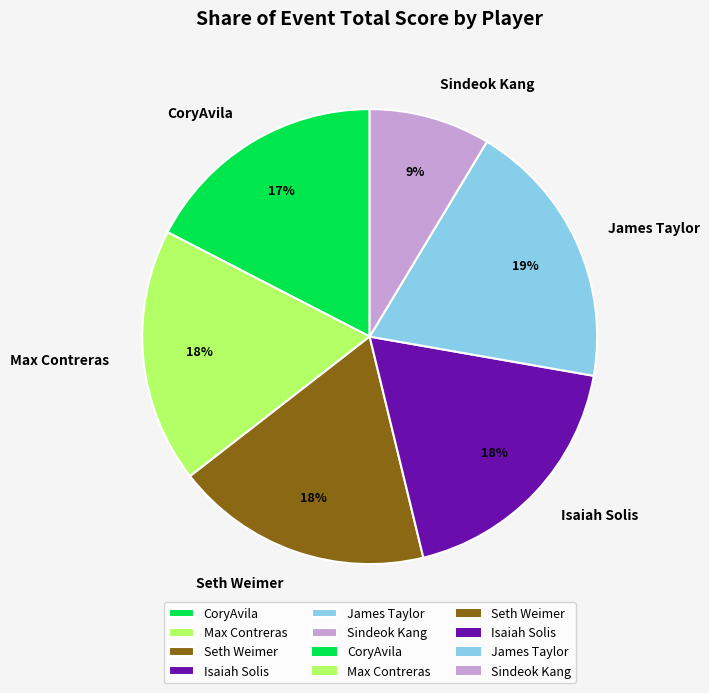

Is the sum of James Taylor and Isaiah Solis greater than half?

No